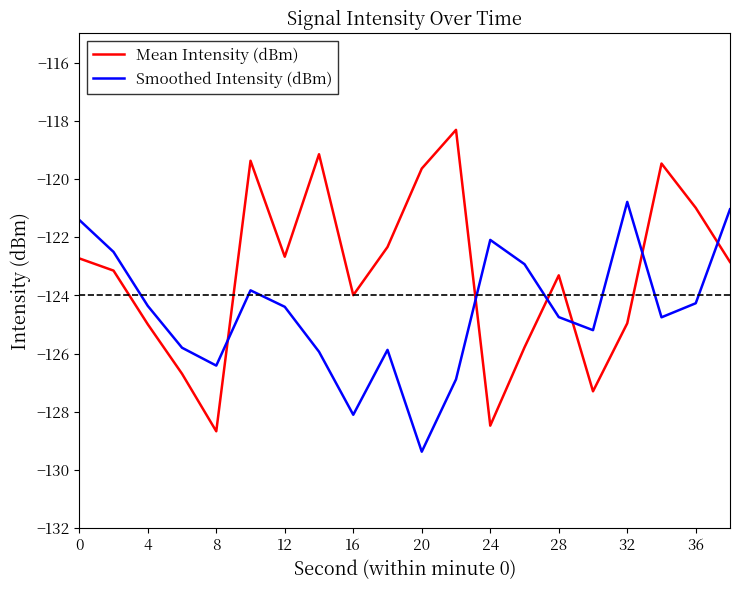

Which series ends up on top after the final intersection of Mean Intensity (dBm) and Smoothed Intensity (dBm)?

Smoothed Intensity (dBm)